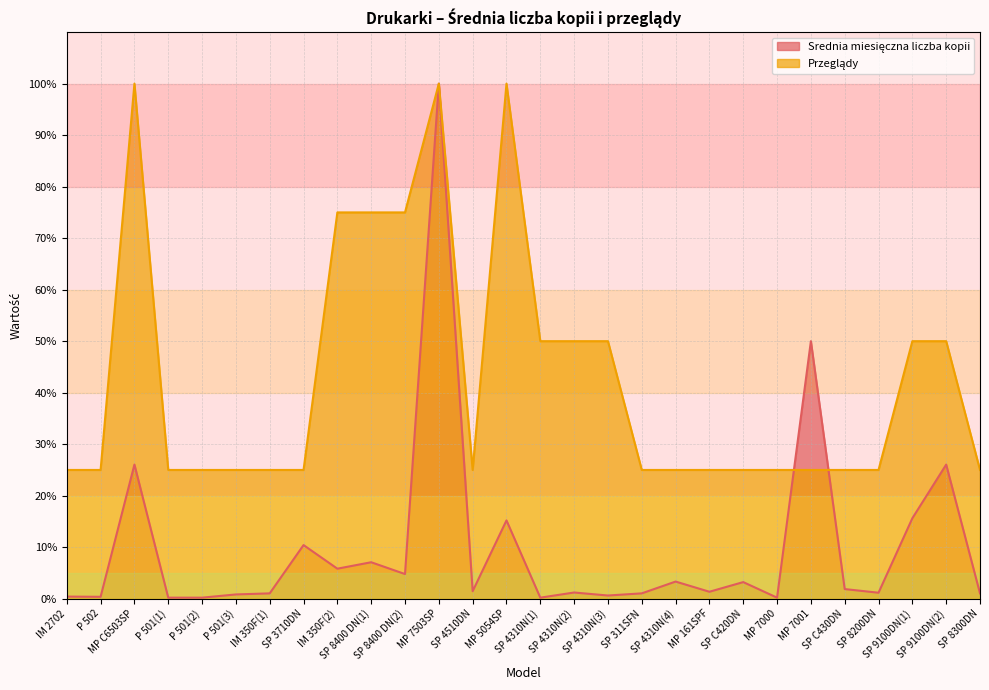

Does the chart display data point markers on the line(s)?

No